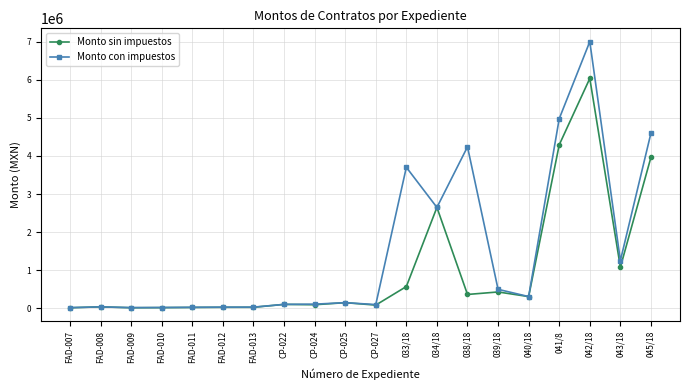

At which label does Monto con impuestos reach its peak?

042/18